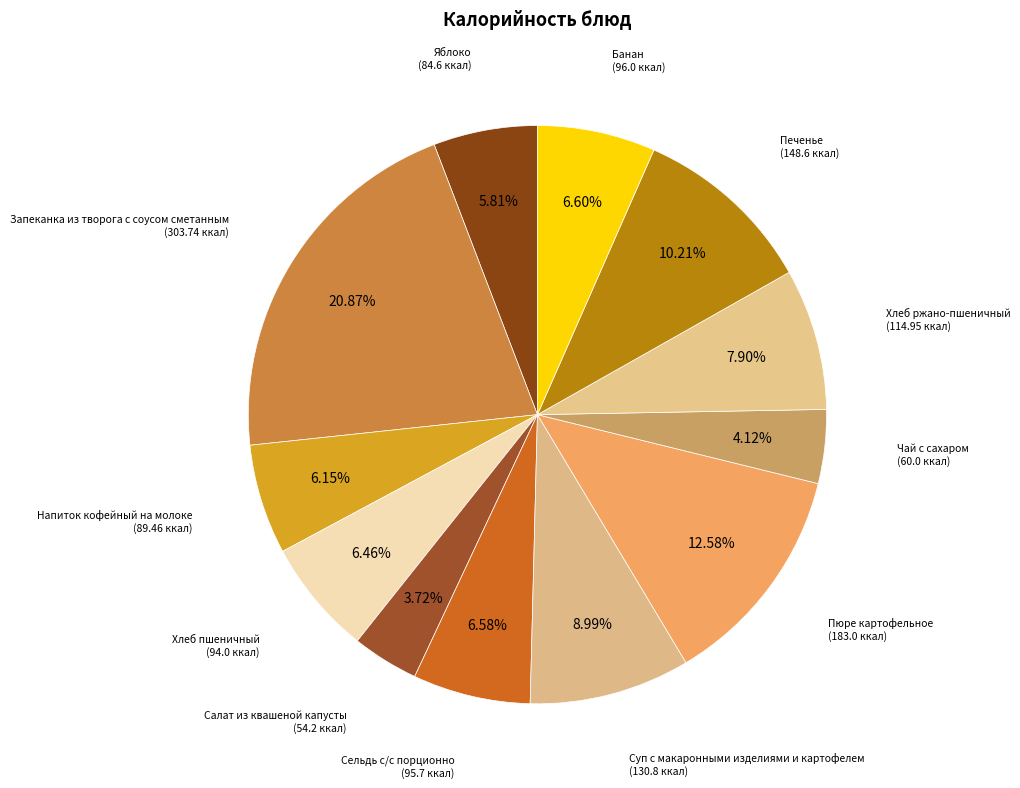

How many slices are in this pie chart?

12